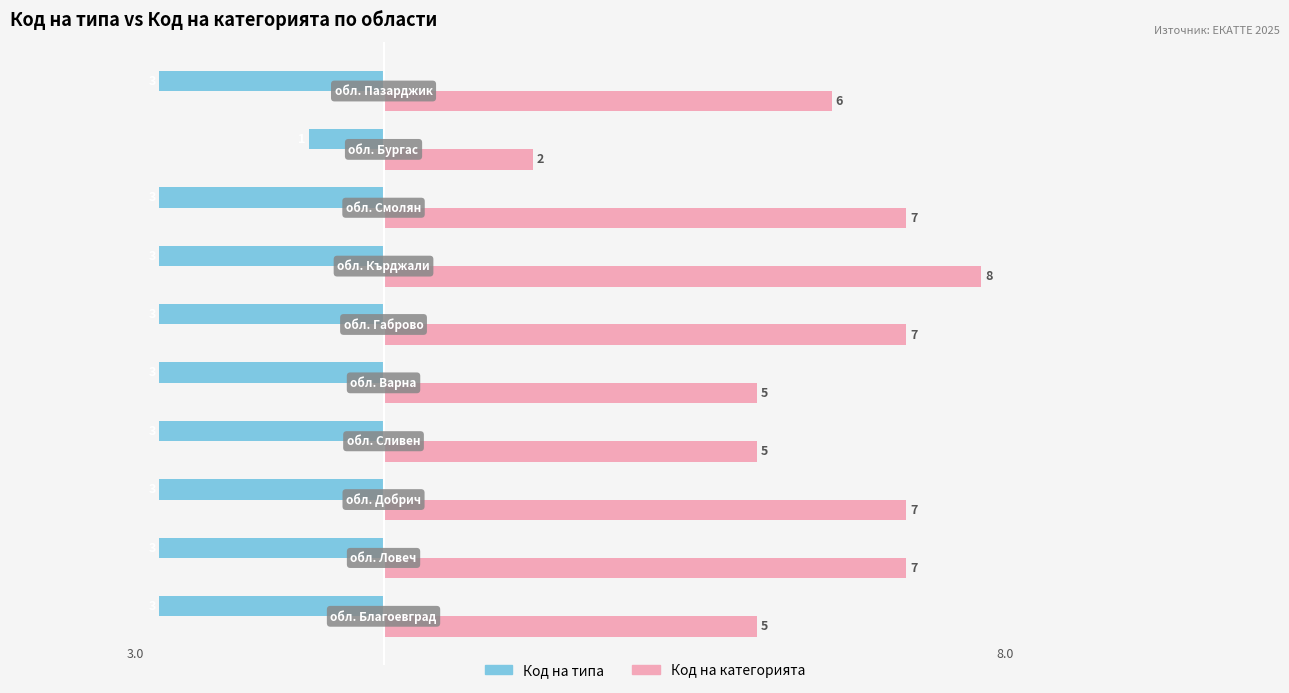

Is it true that Код на типа equals -5 at обл. Смолян?

False